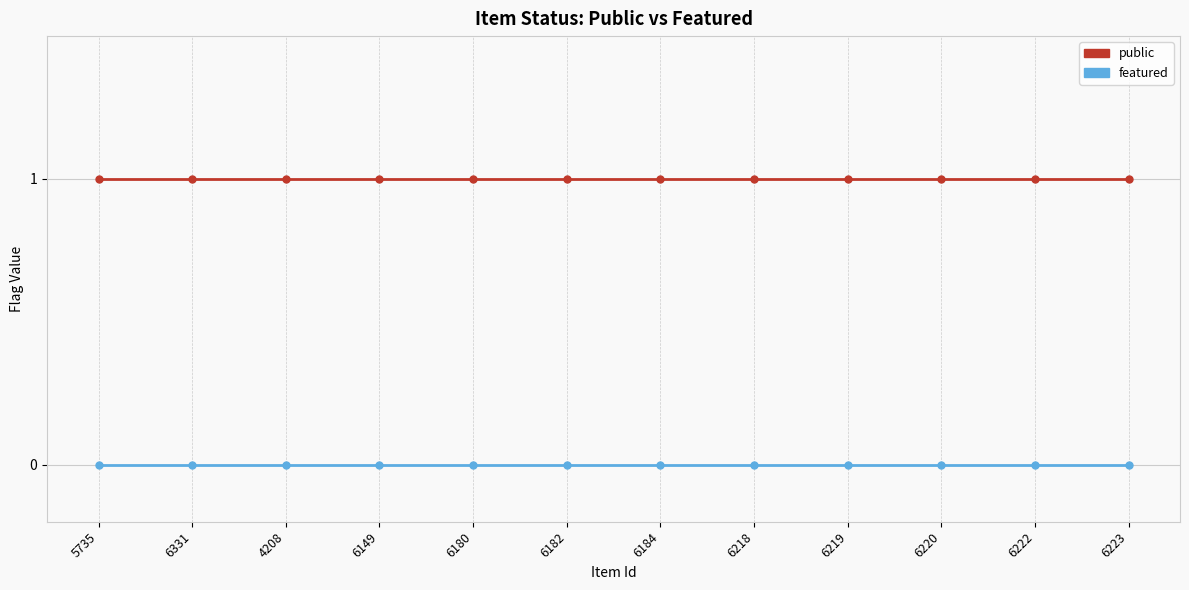

At 4208, list the series in order from smallest to largest.

featured, public